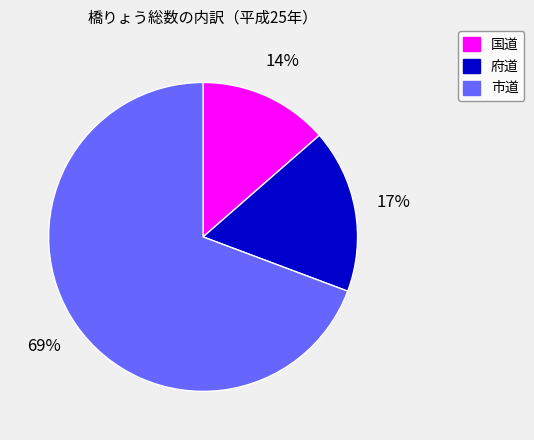

What percentage is the 府道 slice, to the nearest percent?

17%